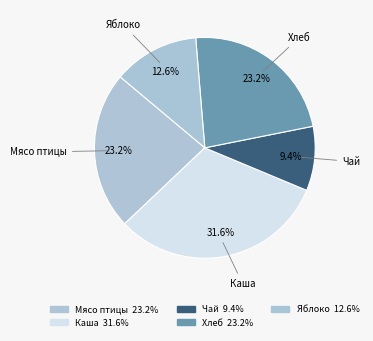

Count the number of slices in the pie.

5